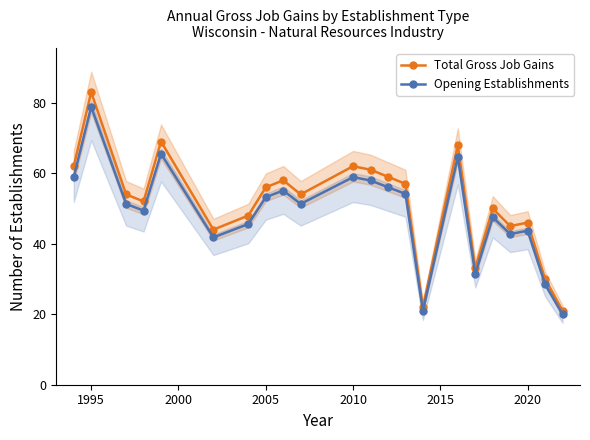

Reading left to right, list all the values displayed in this chart.

Total Gross Job Gains: 62.0	83.0	54.0	52.0	69.0	44.0	48.0	56.0	58.0	54.0	62.0	61.0	59.0	57.0	22.0	68.0	33.0	50.0	45.0	46.0	30.0	21.0
Opening Establishments: 58.9	78.8	51.3	49.4	65.5	41.8	45.6	53.2	55.1	51.3	58.9	57.9	56.0	54.1	20.9	64.6	31.3	47.5	42.8	43.7	28.5	19.9